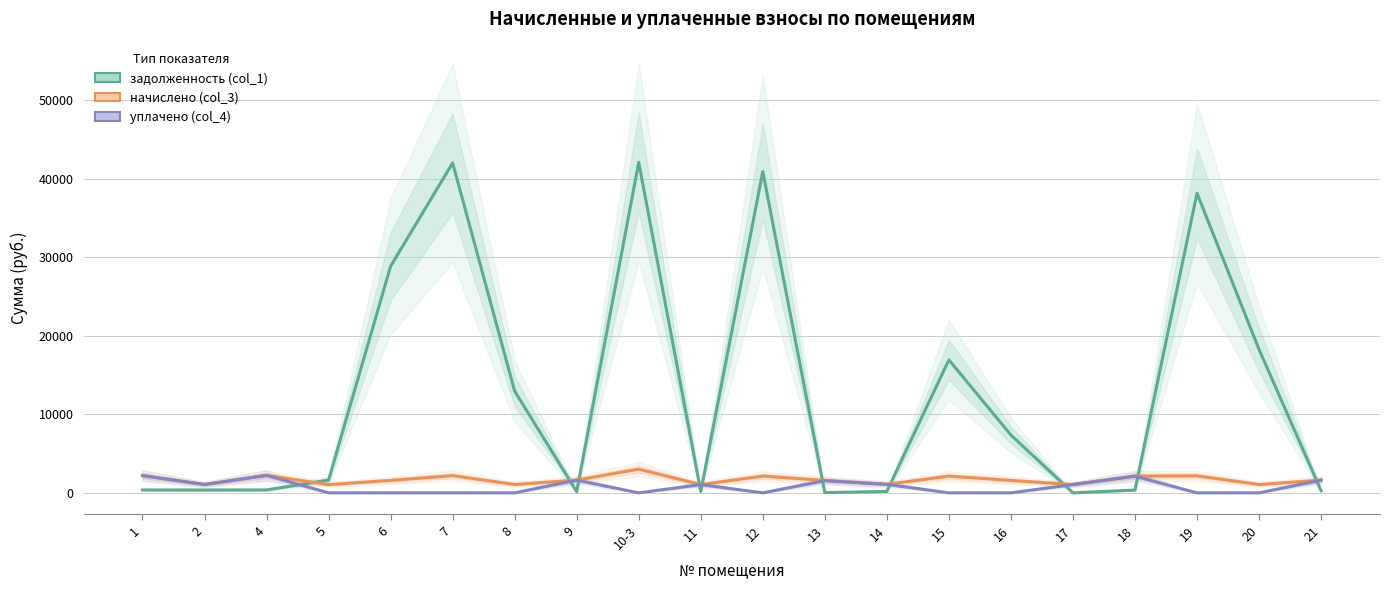

Which series has the largest range (max minus min)?

задолженность (col_1)